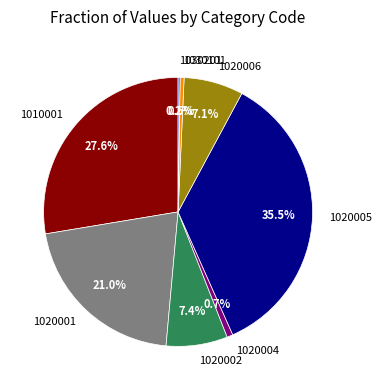

Approximately how many times larger is the value at 1020006 compared to 1020004?

10.0